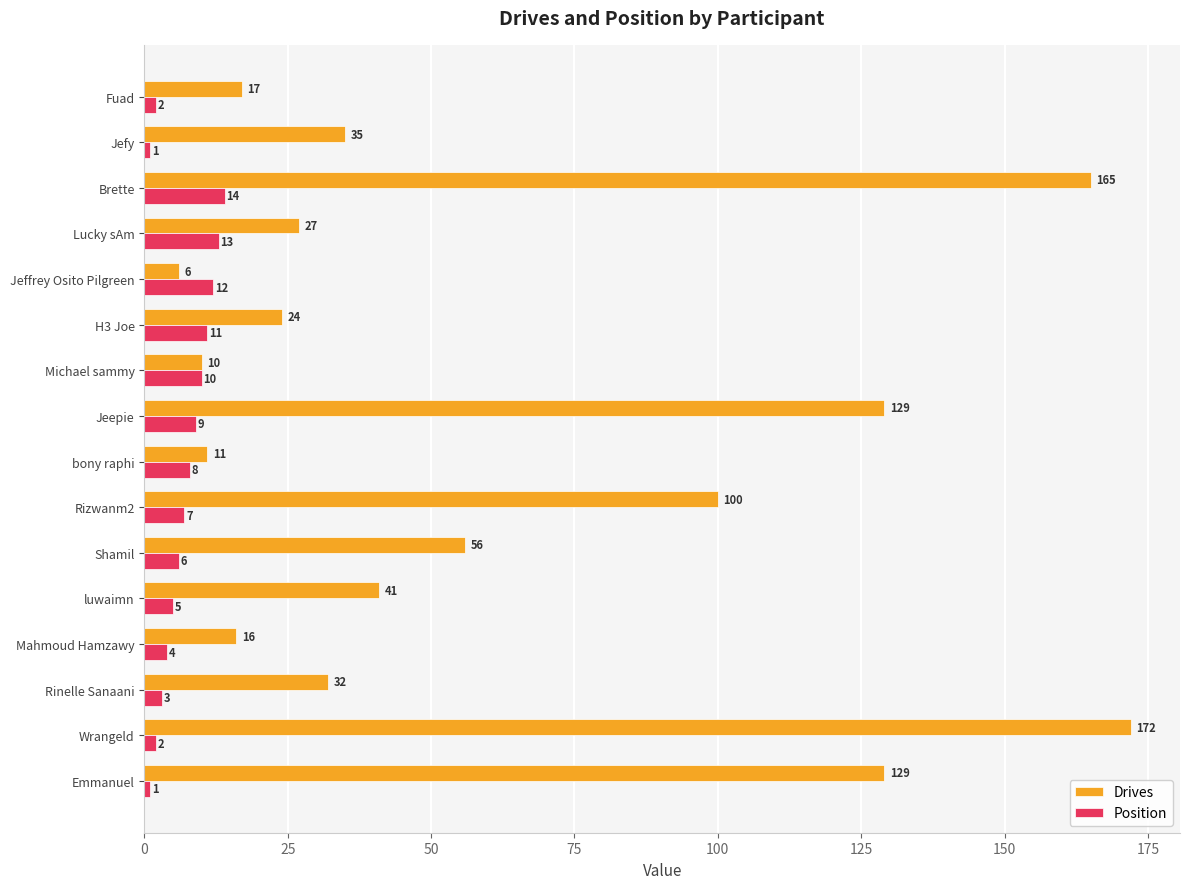

Which series has the largest range (max minus min)?

Drives